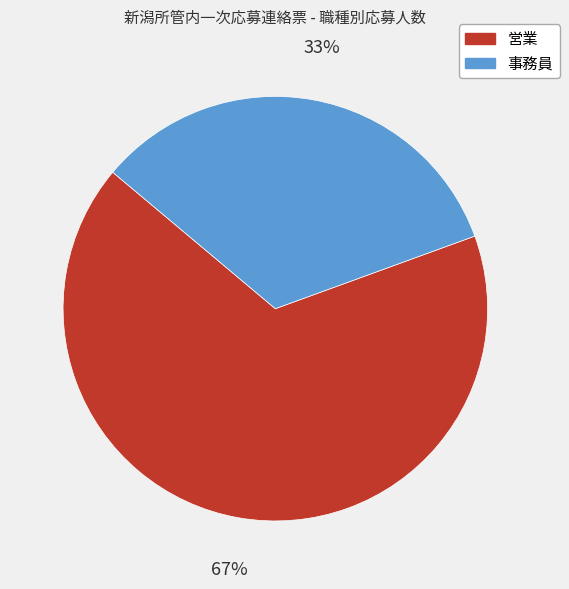

How many slices are in this pie chart?

2